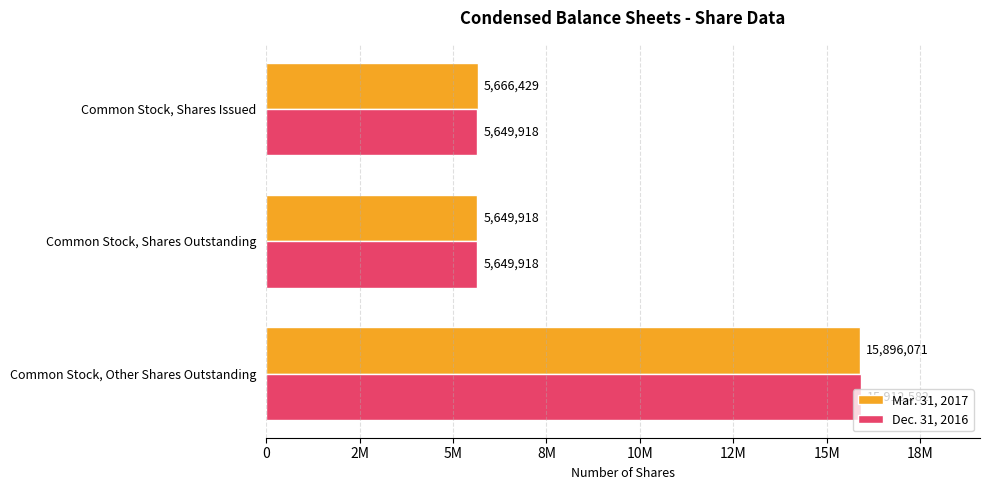

What is the average value of the Mar. 31, 2017 series?

9070806